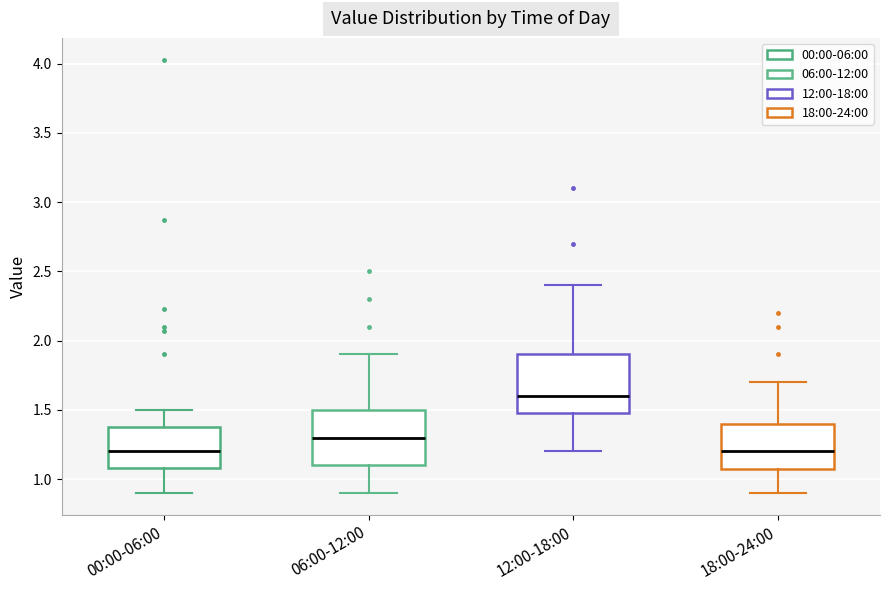

Where does the lower whisker of the box for 00:00-06:00 end on the y-axis? The values are not printed on the chart, so give them approximately, as read against the axis.

0.9